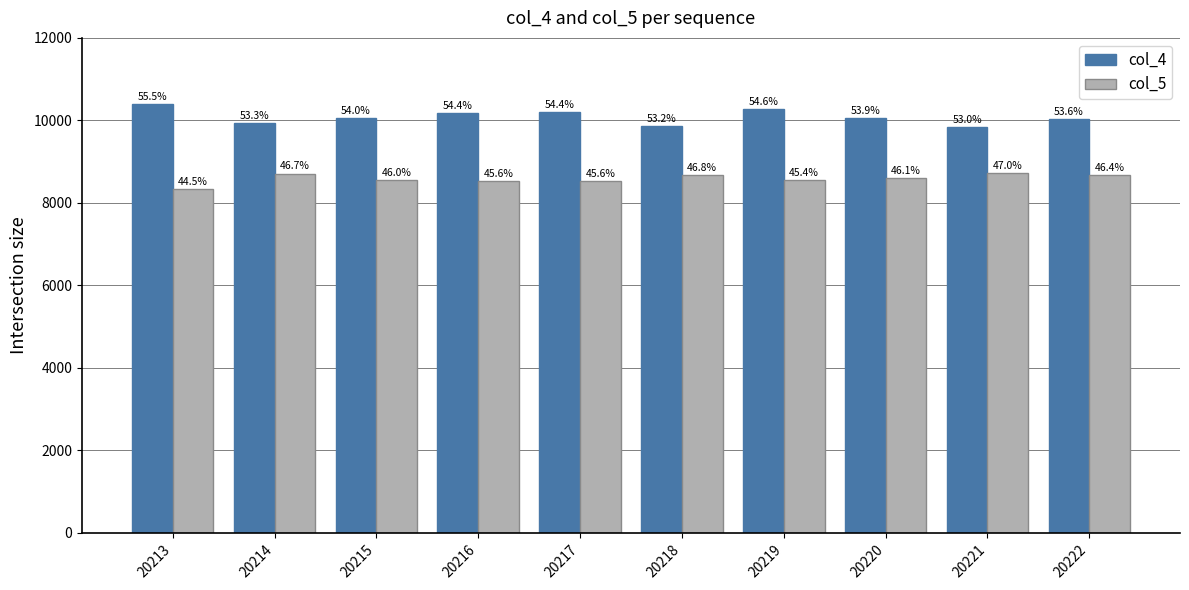

What are all the series names shown in the legend?

col_4, col_5